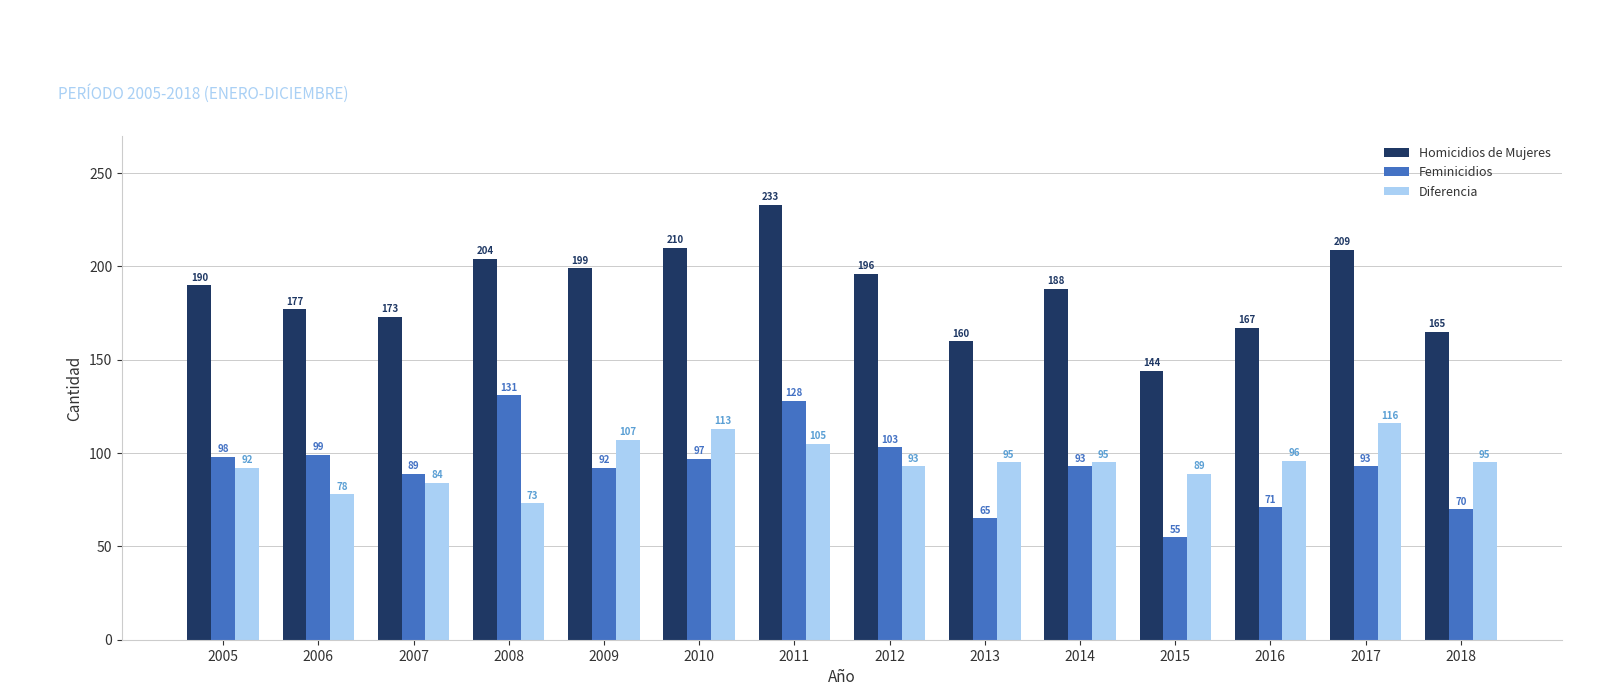

What value does the Homicidios de Mujeres series have at 2006, to the nearest 10?

180